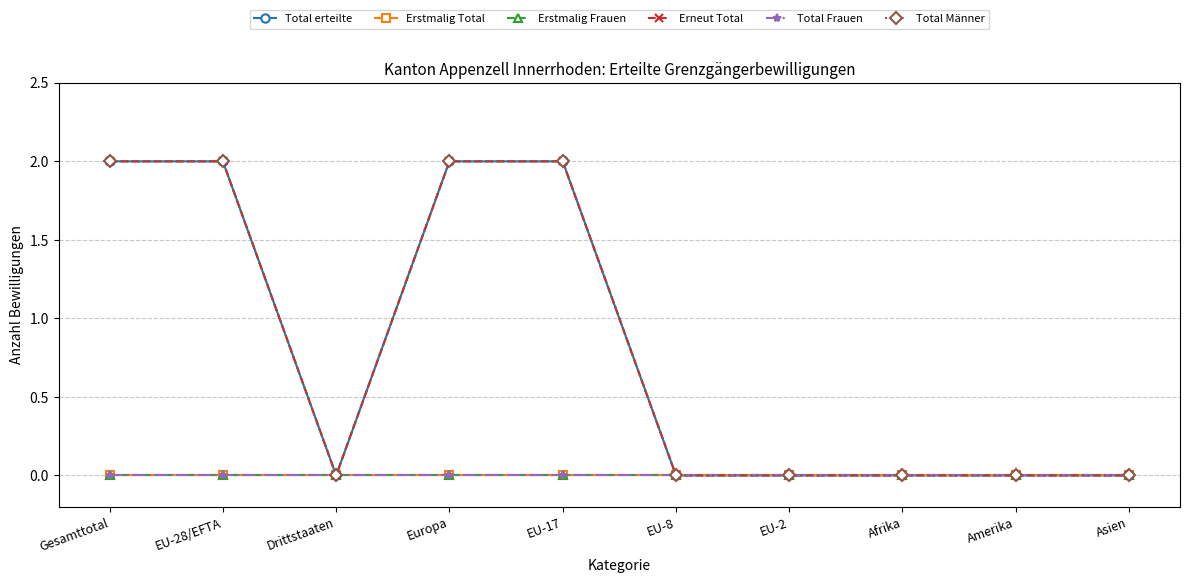

Does the chart have visible grid lines?

Yes